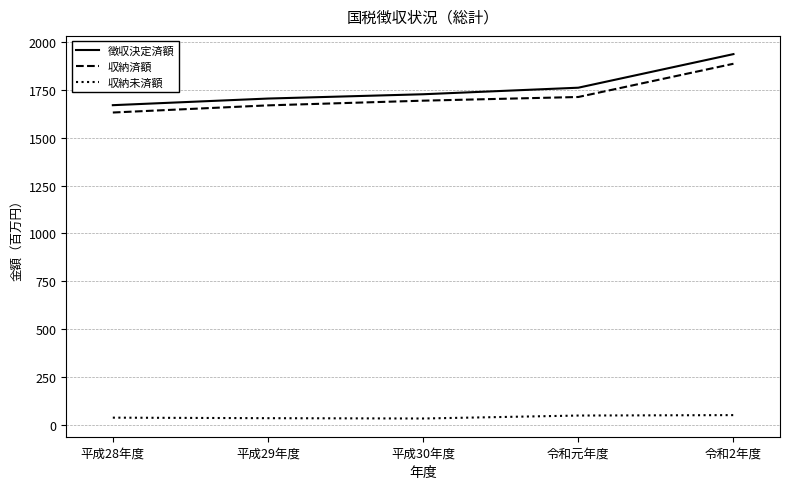

Rank the categories by 収納済額 value from lowest to highest.

平成28年度, 平成29年度, 平成30年度, 令和元年度, 令和2年度